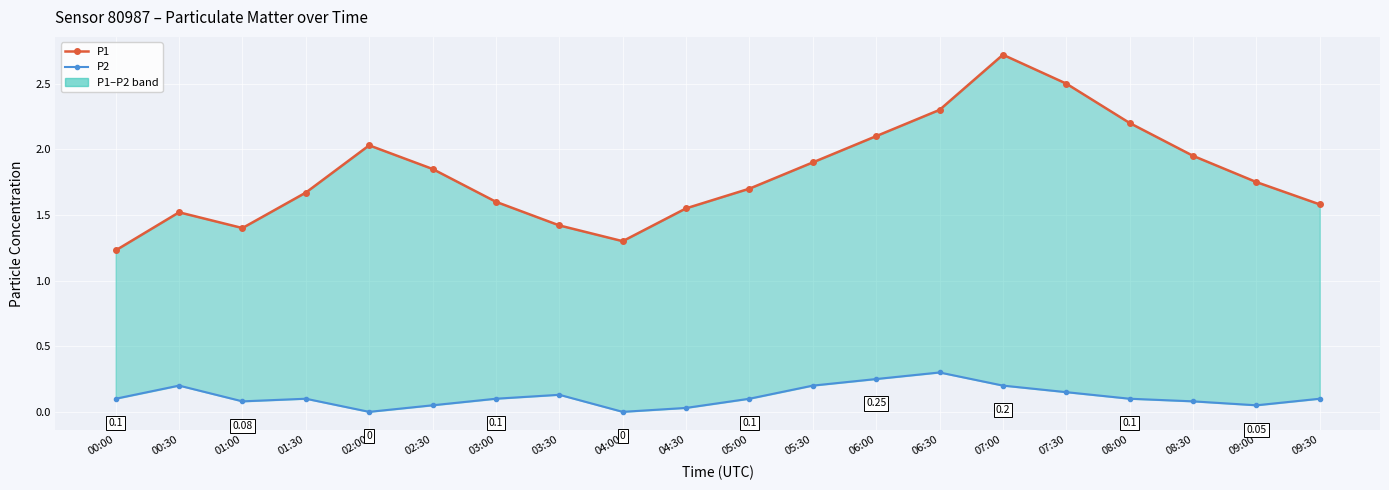

True or false: P1 has more than 1 interior local peaks.

True